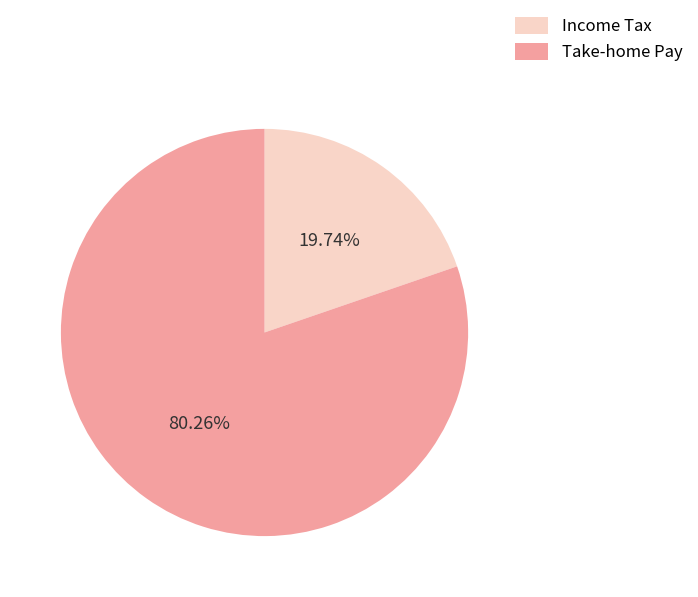

Is there any slice that represents more than half of the pie?

Yes